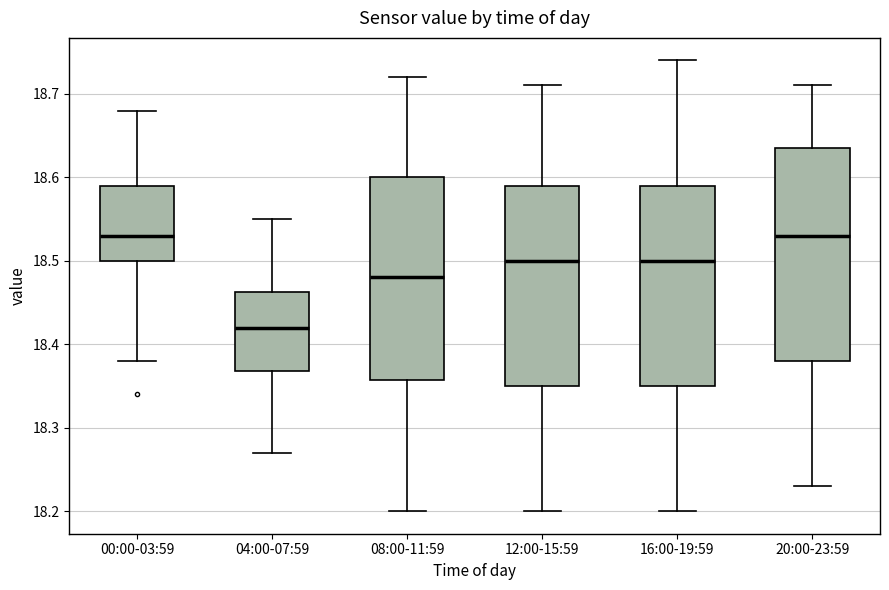

Where is the upper edge of the box for 16:00-19:59 on the y-axis? The values are not printed on the chart, so give them approximately, as read against the axis.

18.59